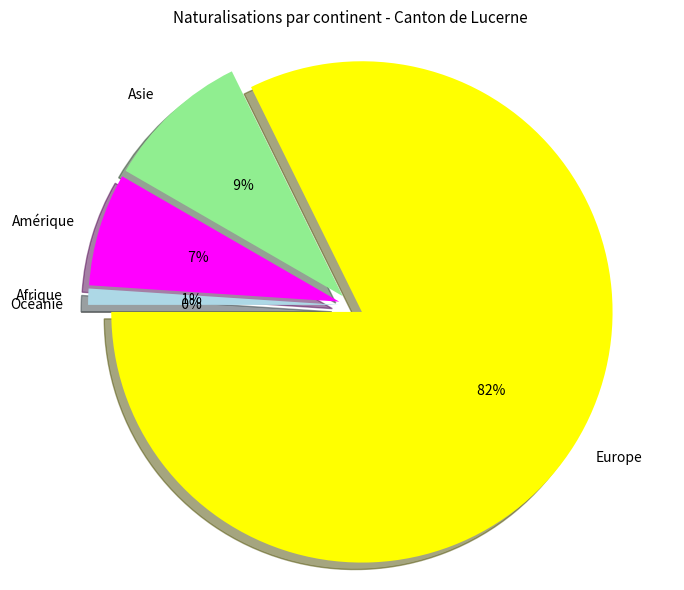

Is it true that Afrique is 11% of the pie?

False